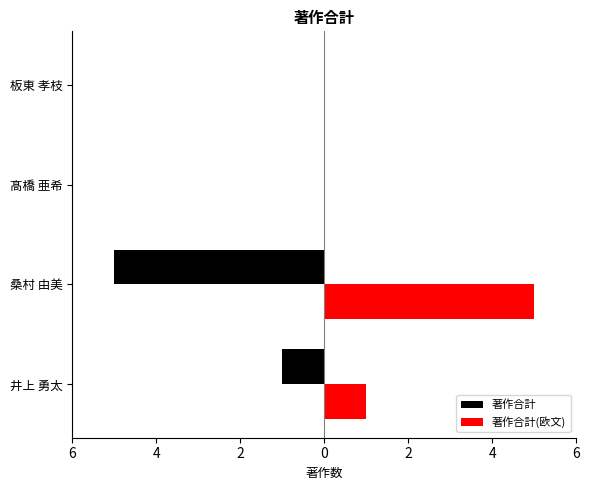

What are all the series names shown in the legend?

著作合計, 著作合計(欧文)